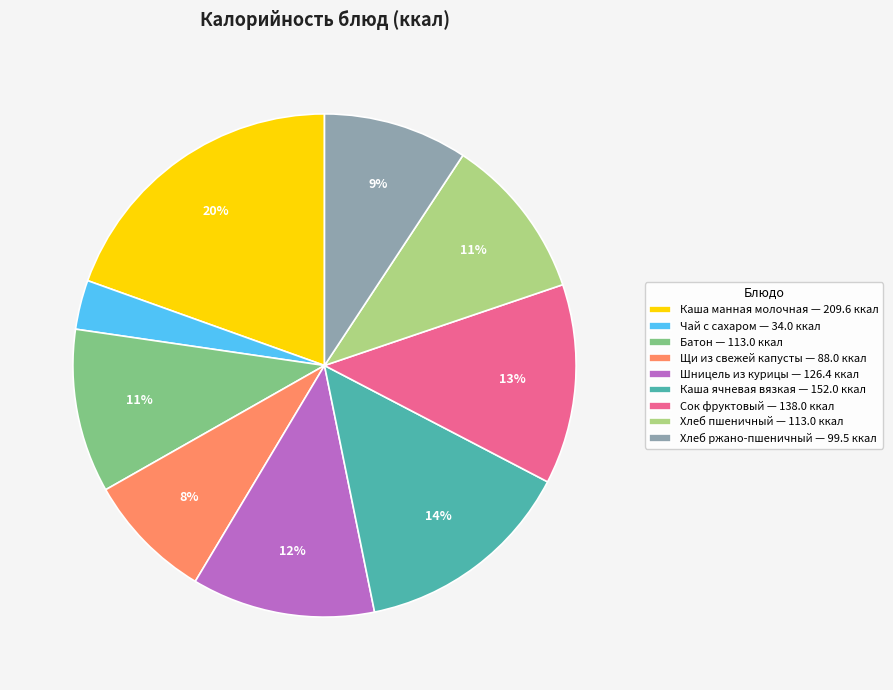

True or false: Сок фруктовый accounts for 20% of the total.

False